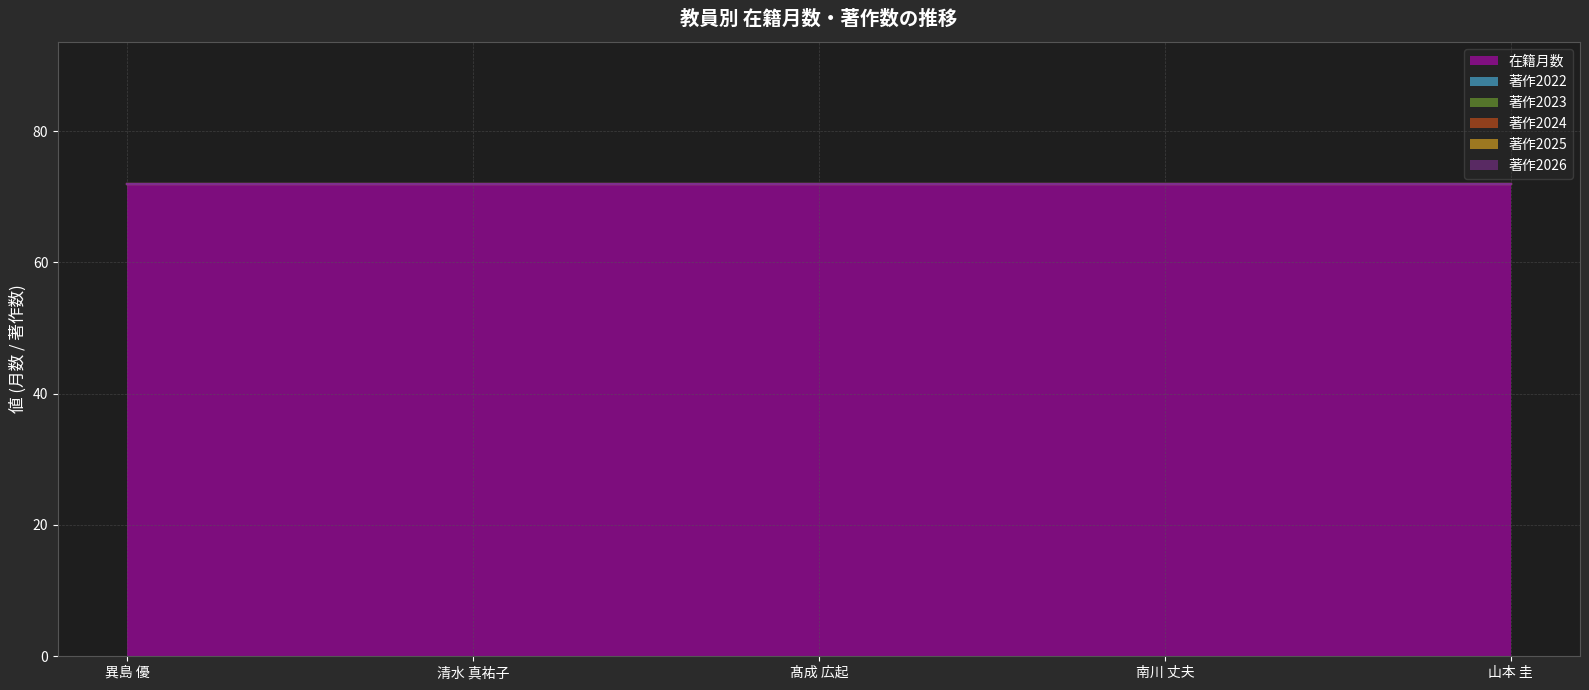

True or false: 著作2023 has more than 1 points higher than both neighbors.

False